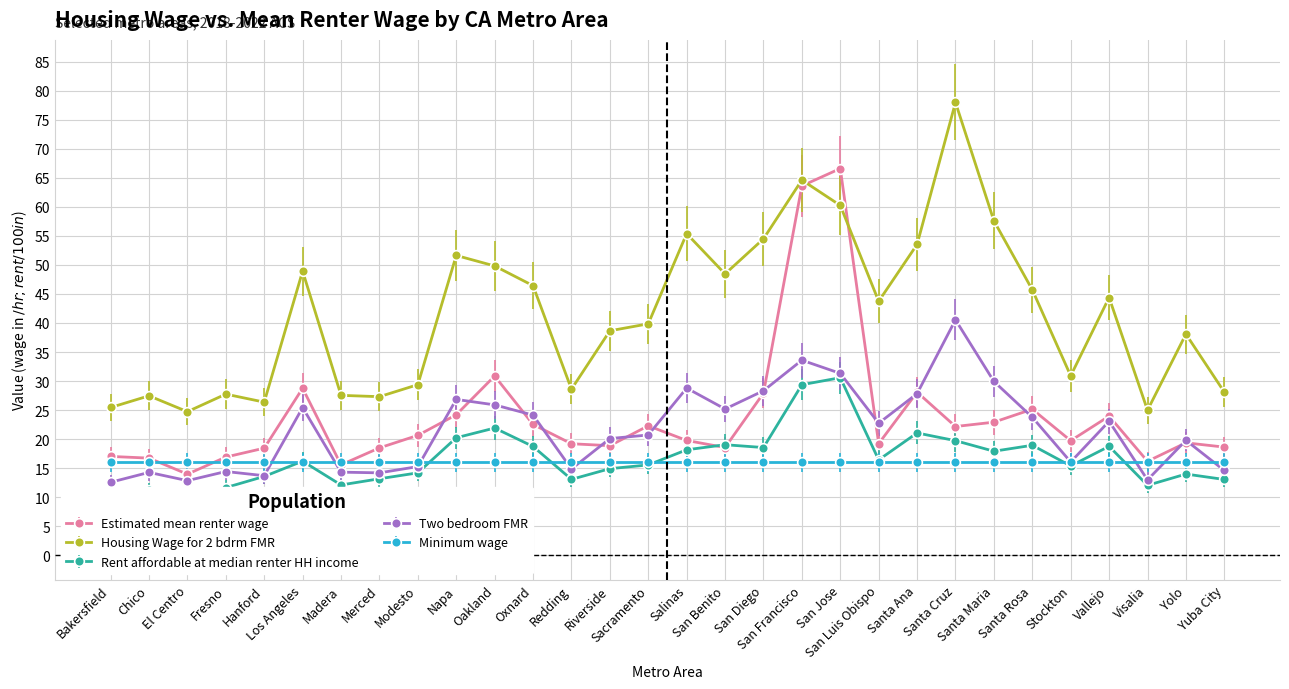

Reading right to left, extract all data points from this chart.

Estimated mean renter wage: 18.6	19.4	16.2	24.0	19.7	25.2	22.9	22.2	28.1	19.2	66.6	63.6	27.9	18.6	19.8	22.3	18.9	19.2	22.5	30.9	24.2	20.7	18.5	15.6	28.8	18.5	16.9	14.0	16.7	17.0
Housing Wage for 2 bdrm FMR: 28.1	38.1	25.0	44.4	30.9	45.7	57.6	78.0	53.5	43.7	60.2	64.6	54.5	48.4	55.4	39.9	38.6	28.6	46.4	49.8	51.6	29.4	27.3	27.5	48.9	26.4	27.8	24.7	27.5	25.4
Rent affordable at median renter HH income: 13.1	14.0	12.1	18.8	15.4	18.9	17.9	19.7	21.1	16.4	30.6	29.4	18.6	19.0	18.2	15.6	14.9	13.1	18.7	21.9	20.2	14.2	13.2	12.1	16.2	13.6	11.7	9.3	11.3	11.1
Two bedroom FMR: 14.6	19.8	13.0	23.1	16.1	23.8	29.9	40.5	27.8	22.7	31.3	33.6	28.3	25.2	28.8	20.7	20.1	14.9	24.1	25.9	26.8	15.3	14.2	14.3	25.4	13.7	14.4	12.9	14.3	12.6